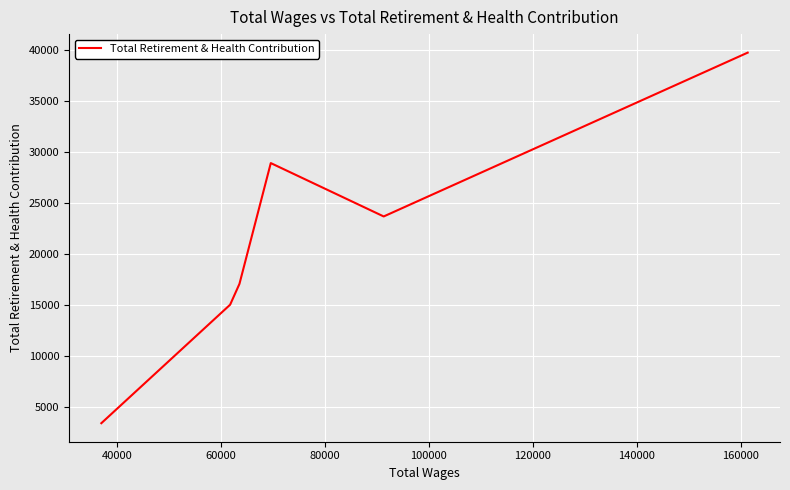

True or false: there are more than 2 points higher than both neighbors.

False